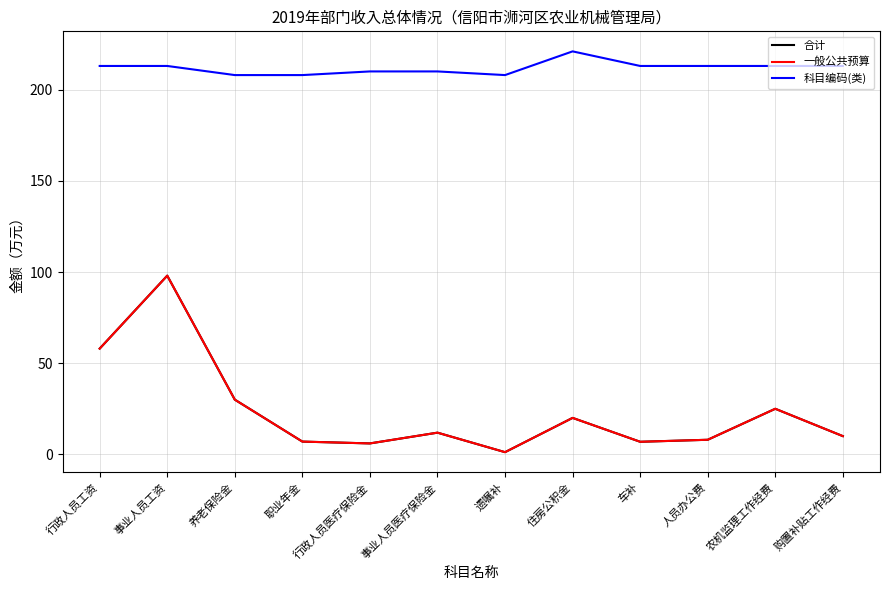

How many interior local peaks does the 合计 series have?

4